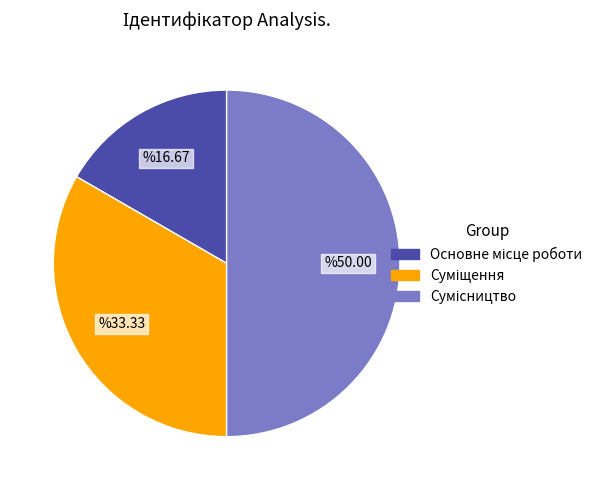

Is it true that Суміщення is 41% of the pie?

False